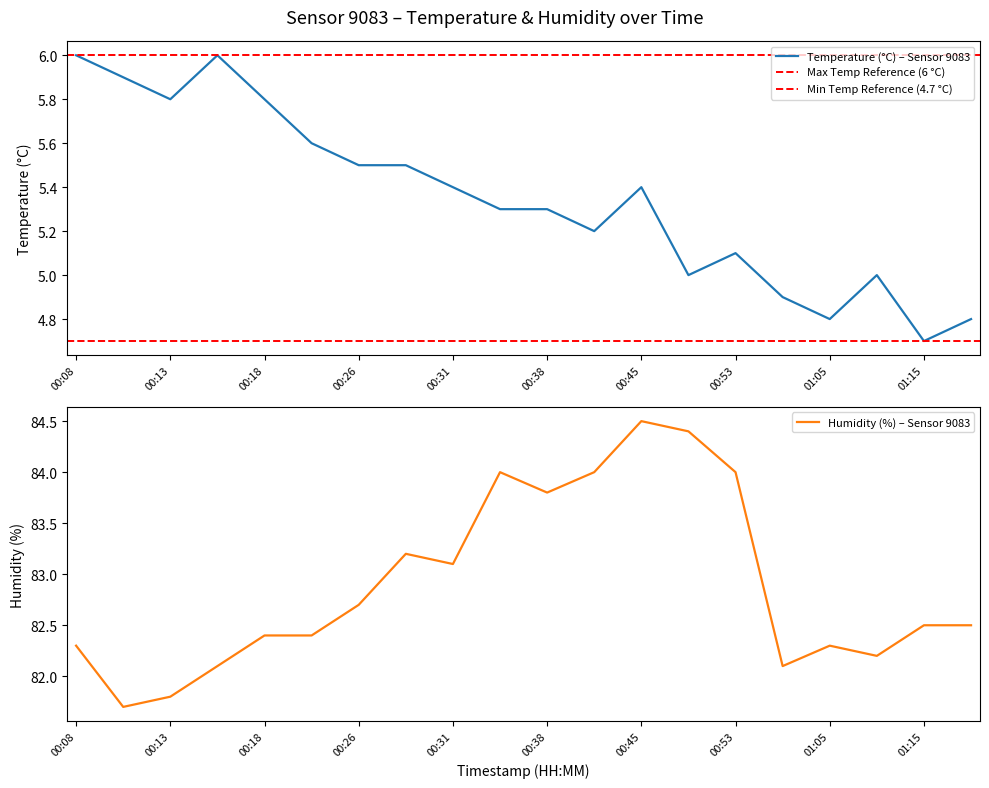

How many lines are shown in the chart?

2